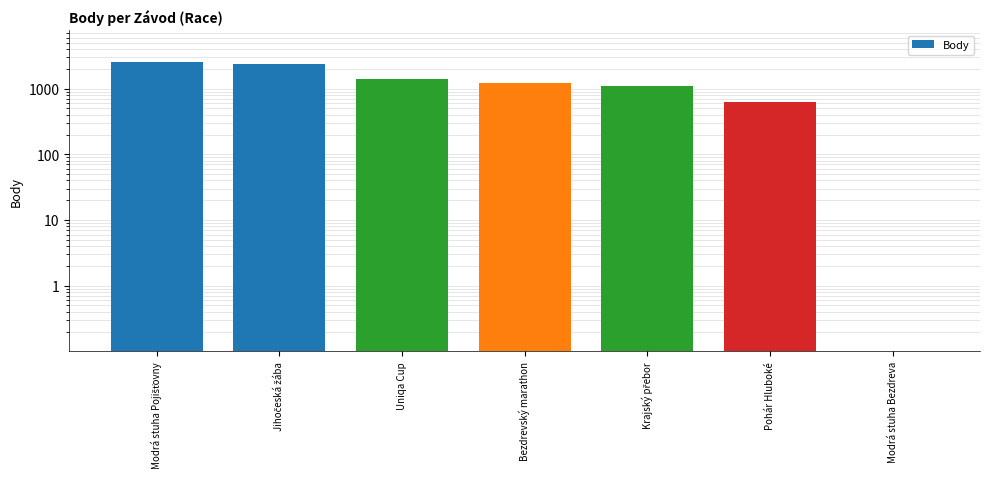

Which label corresponds to the largest value in the chart?

Modrá stuha Pojišťovny